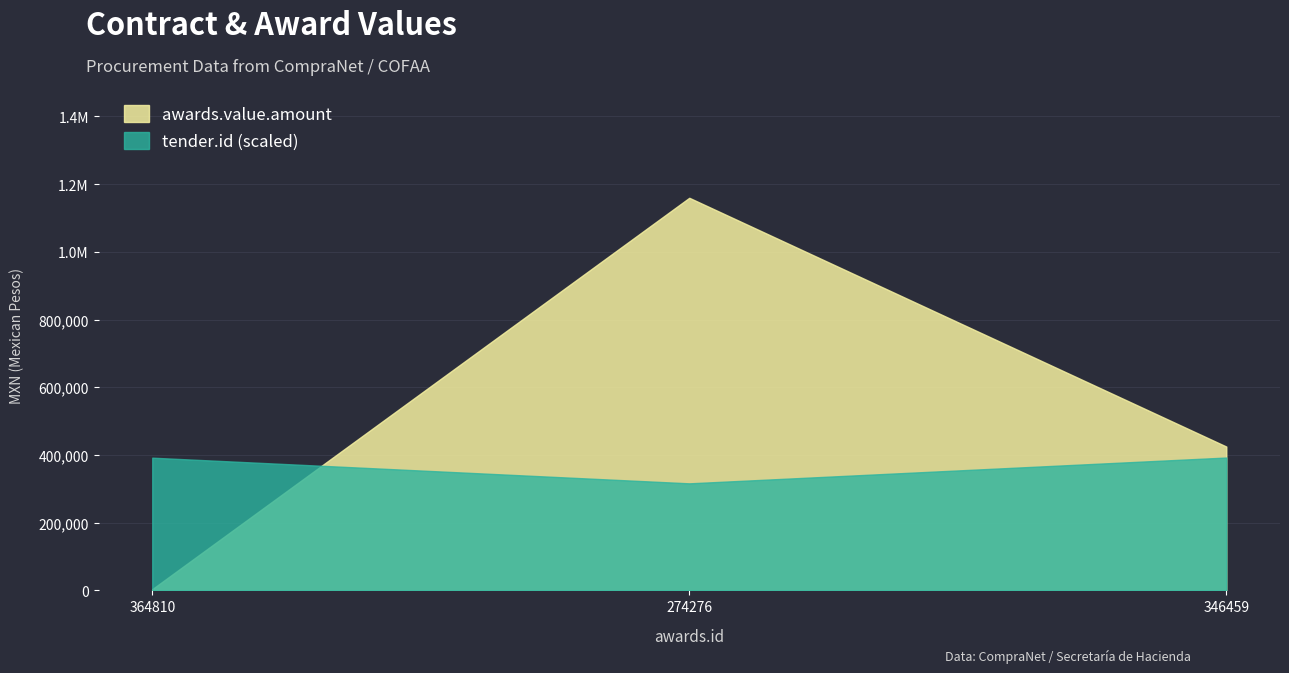

Is the value of awards.value.amount at 364810 greater than the value of contracts.value.amount at 346459?

No